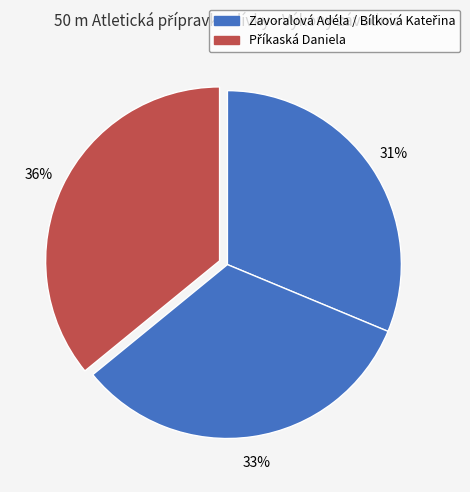

How many slices are in this pie chart?

3